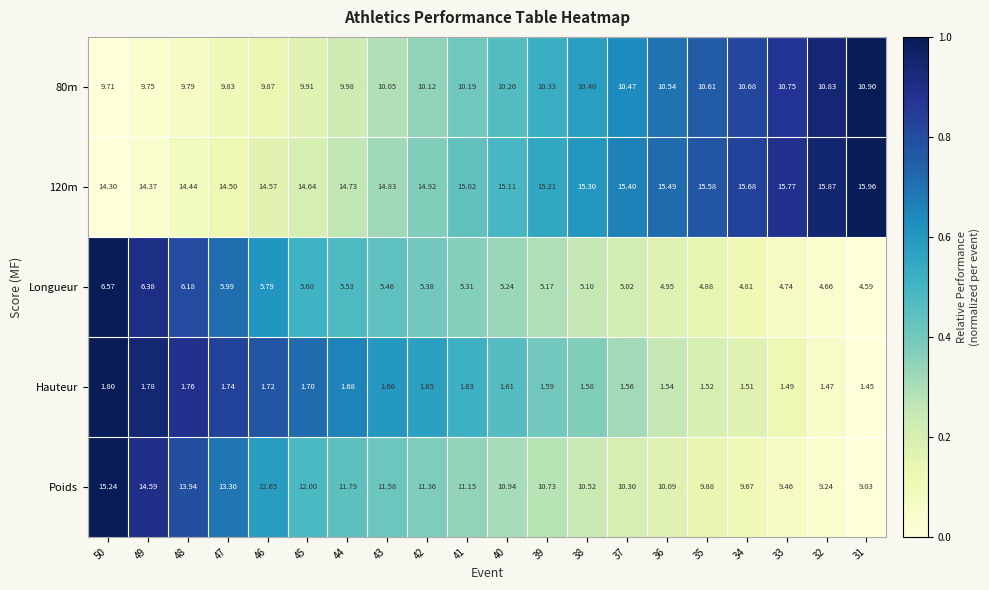

Is the value of Hauteur at 31 greater than the value of 120m at 44?

No